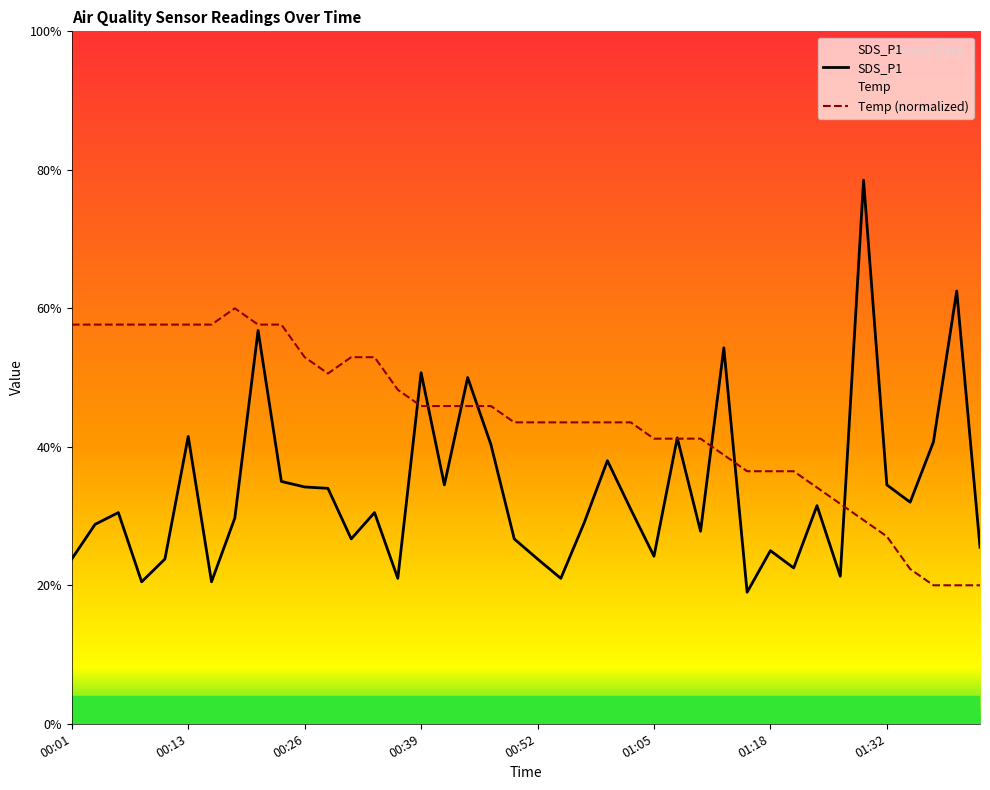

True or false: Temp and SDS_P1 cross at least once.

True